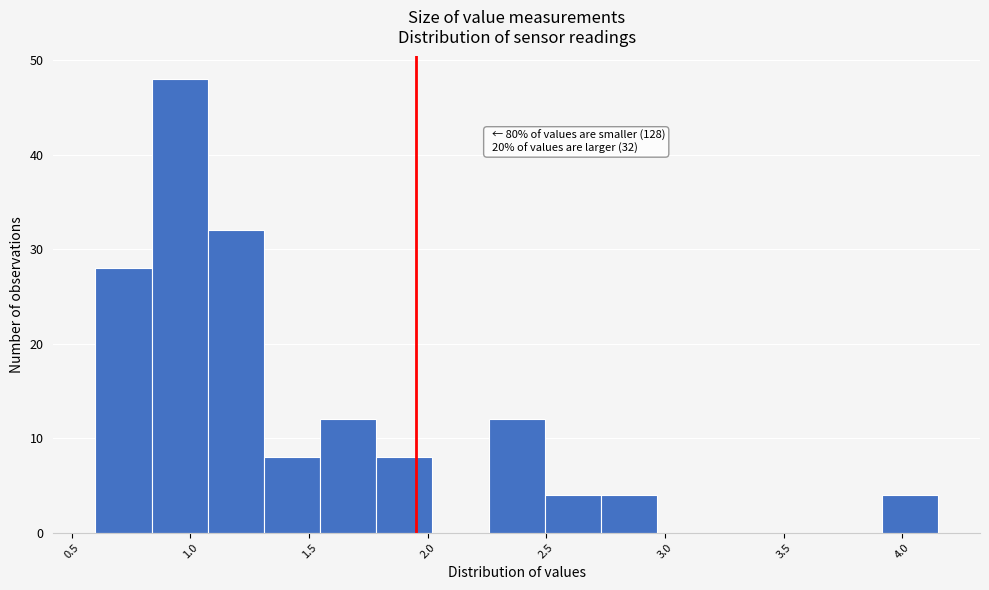

Over which range of the x-axis is the bar tallest?

0.85 to 1.05